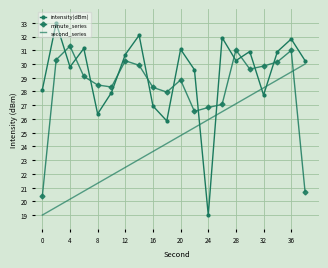

List the series in order of their overall mean, lowest first.

second_series, minute_series, intensity(dBm)